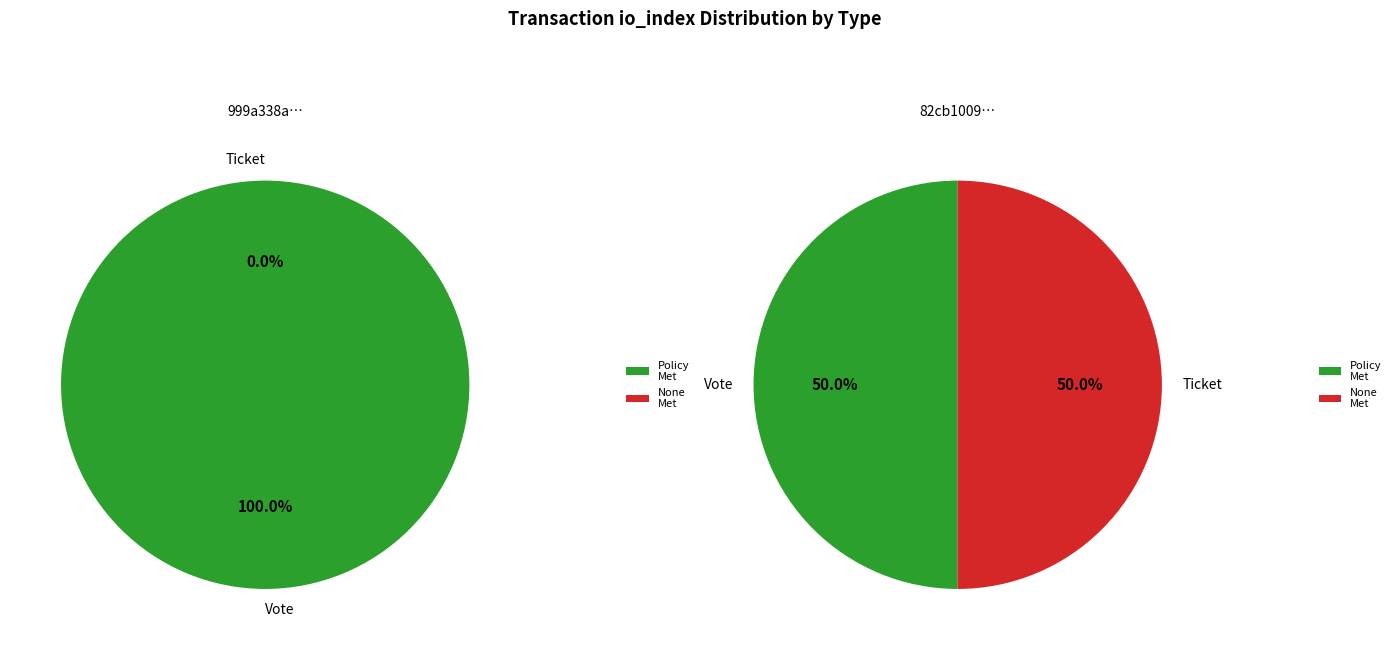

What is the total percentage of Ticket and Vote?

100.0%